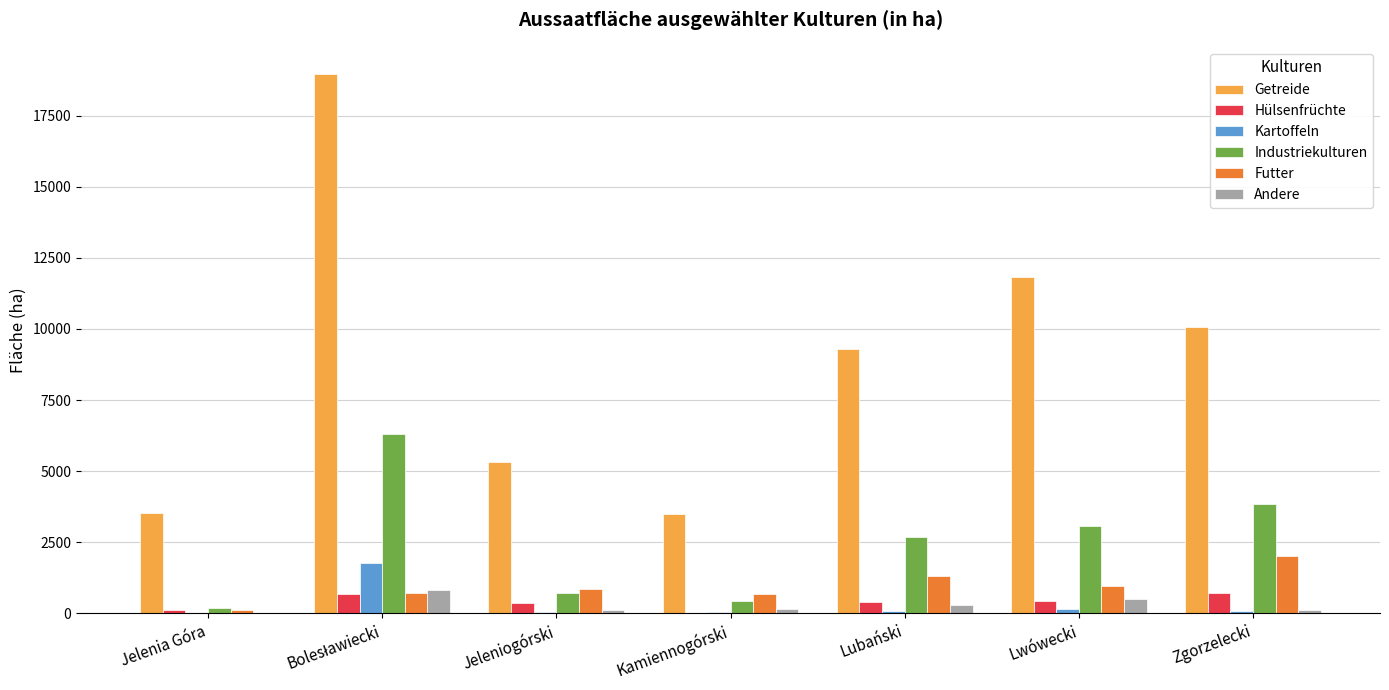

Count the number of categories in the chart.

7